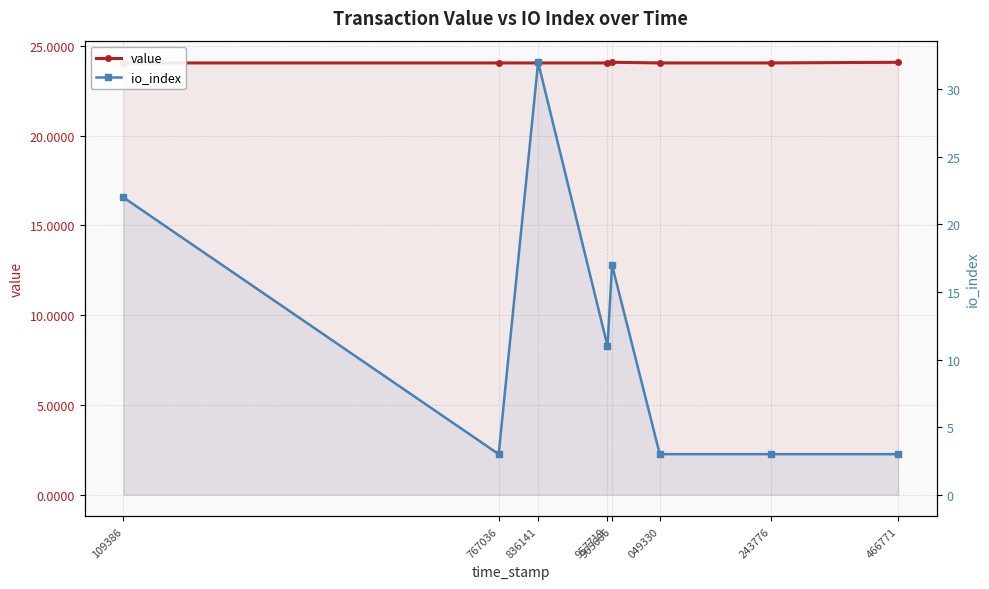

The io_index series shows 32.0 at 836141. True or false?

True